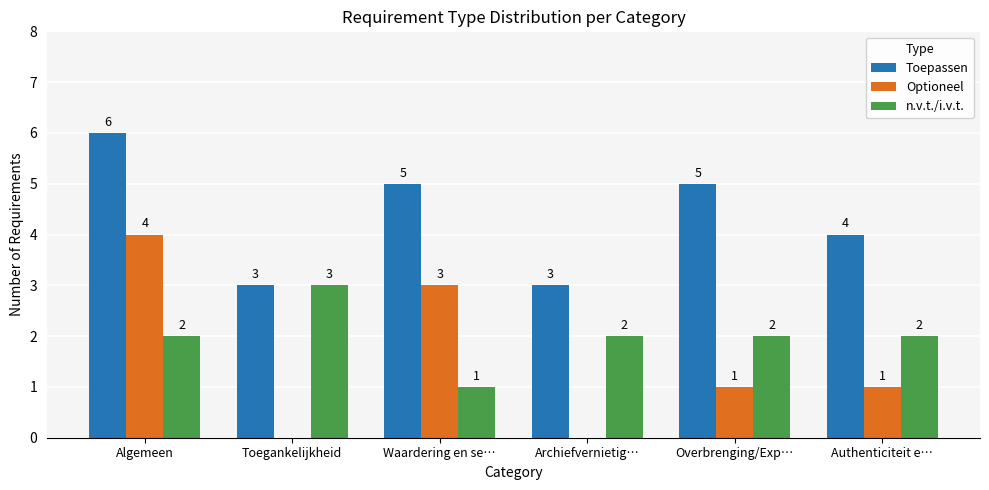

Reading left to right, extract all data points from this chart.

Toepassen: 6	3	5	3	5	4
Optioneel: 4	0	3	0	1	1
n.v.t./i.v.t.: 2	3	1	2	2	2